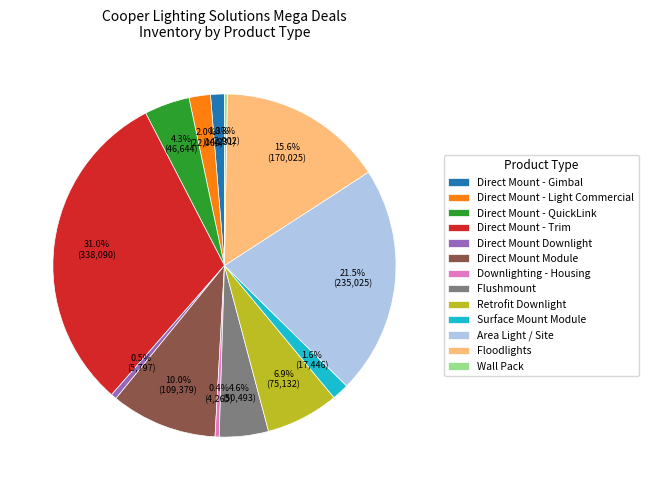

To the nearest percent, what percentage of the pie is Retrofit Downlight?

7%